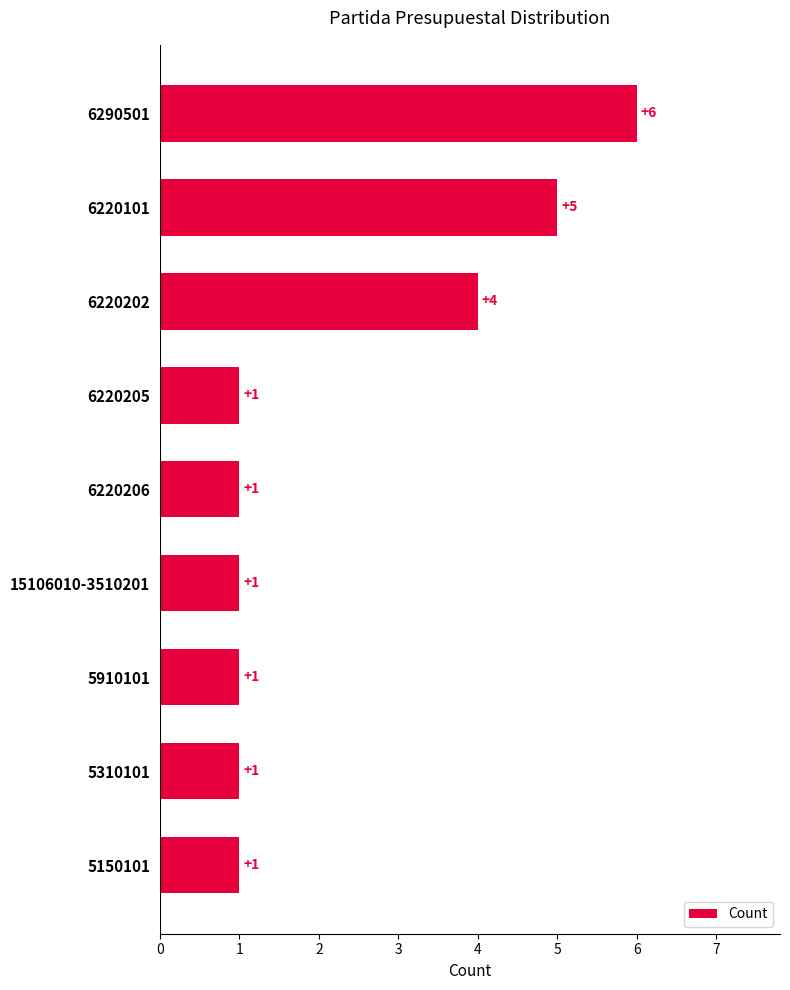

What is the difference between the second highest and second lowest values?

4